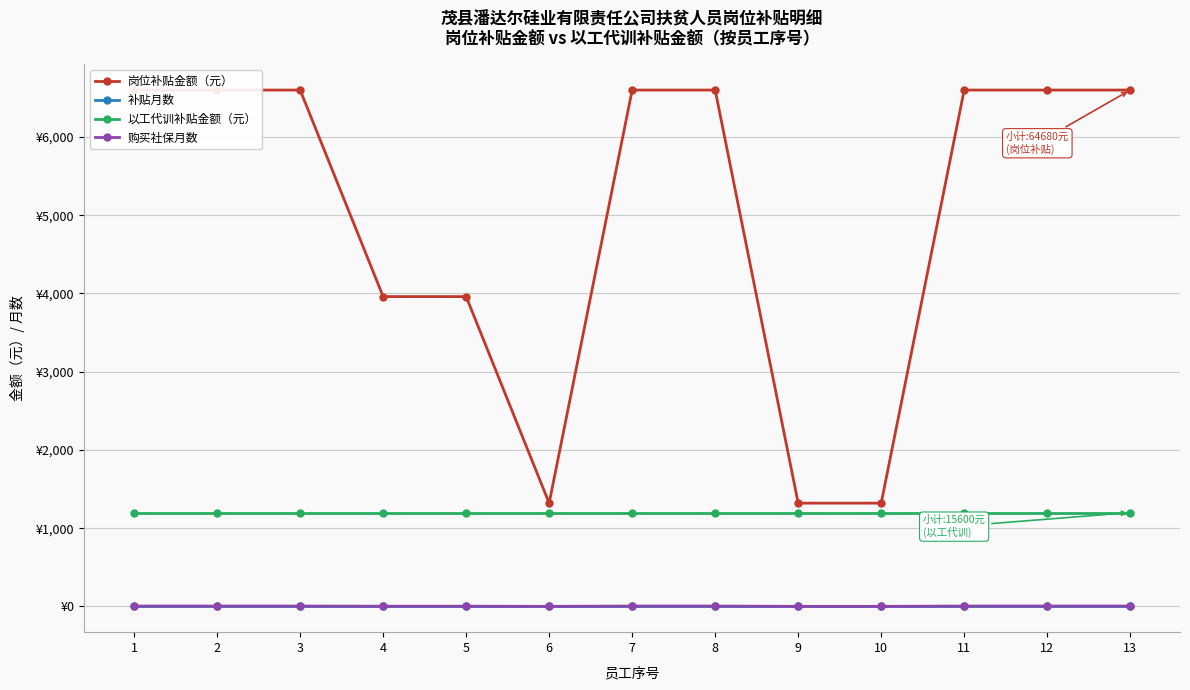

Rank the series at 6 from lowest to highest value.

购买社保月数, 补贴月数, 以工代训补贴金额（元）, 岗位补贴金额（元）